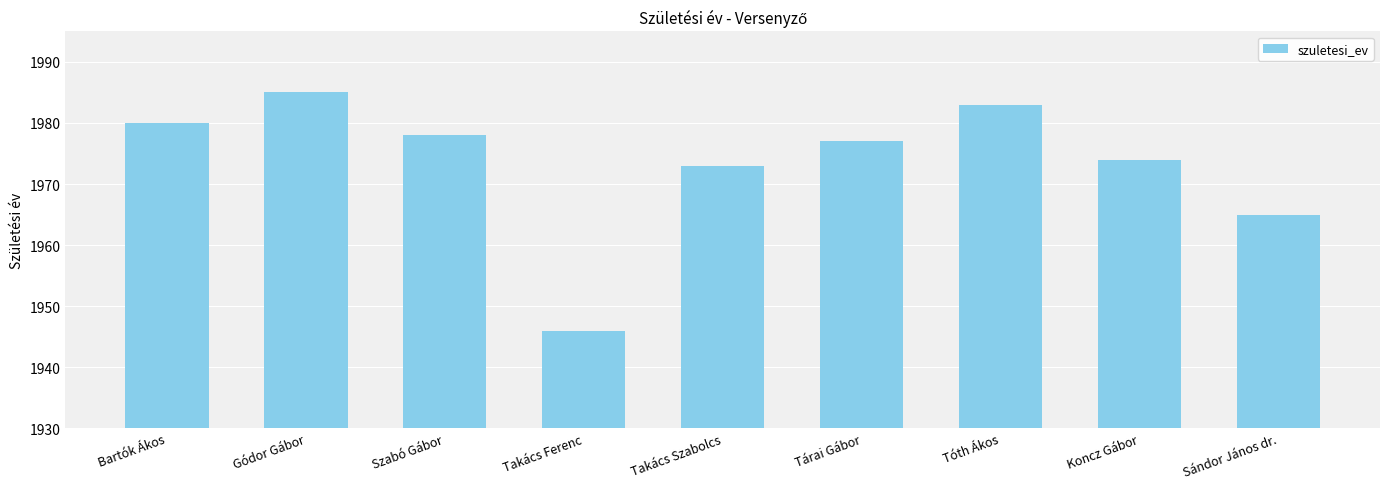

Reading left to right, list all the values displayed in this chart.

Bartók Ákos=1980	Gódor Gábor=1985	Szabó Gábor=1978	Takács Ferenc=1946	Takács Szabolcs=1973	Tárai Gábor=1977	Tóth Ákos=1983	Koncz Gábor=1974	Sándor János dr.=1965